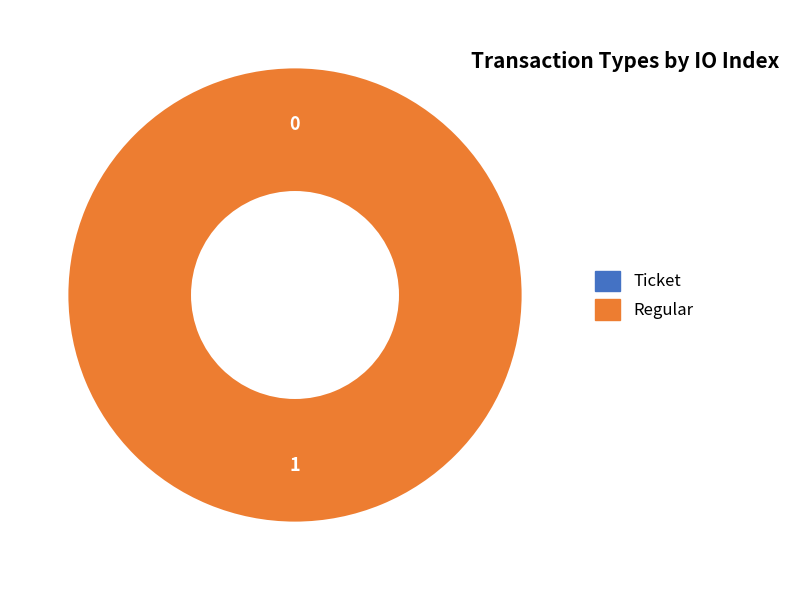

Rank the categories by value from highest to lowest.

Regular (io_index=1), Ticket (io_index=0)